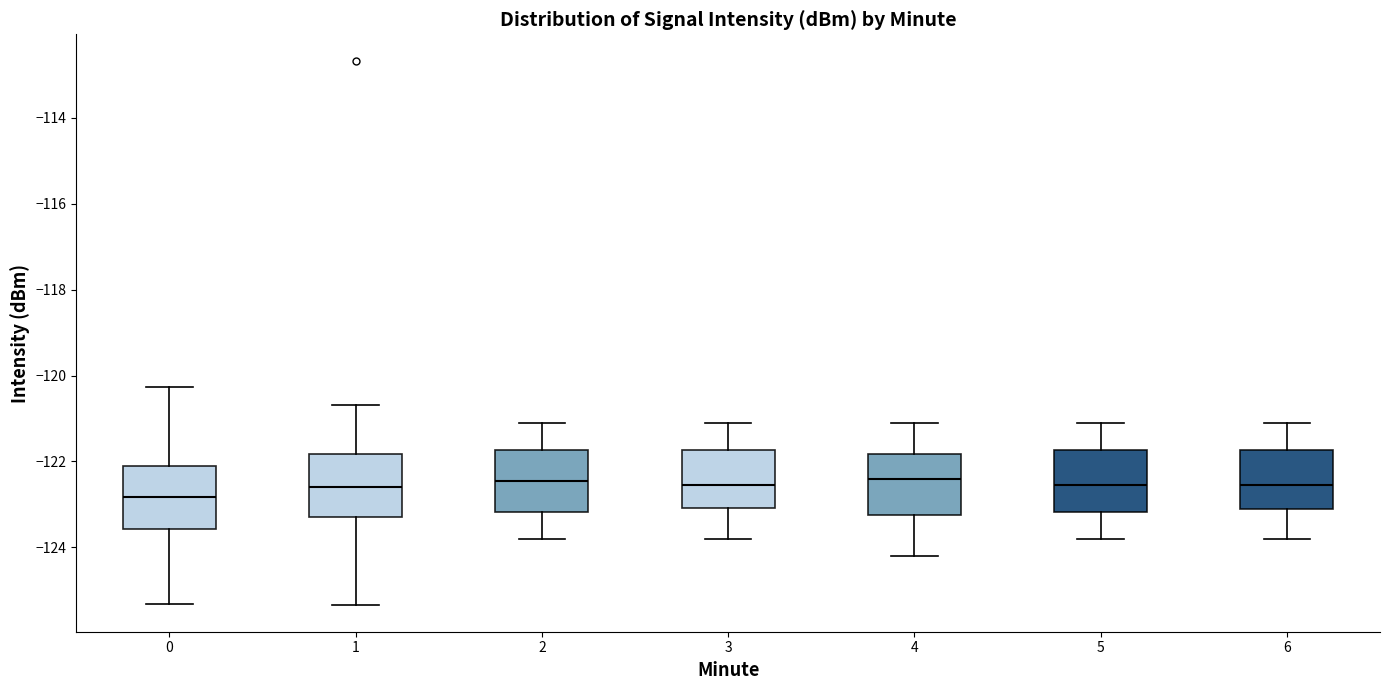

Reading left to right, read every box against the y-axis: the position of its median line, the range the box covers, and the ends of its whiskers. The values are not printed on the chart, so give them approximately, as read against the axis.

0: median -122.8, box -123.6 to -122.2, whiskers -125.4 to -120.2
1: median -122.6, box -123.2 to -121.8, whiskers -125.4 to -120.6
2: median -122.4, box -123.2 to -121.8, whiskers -123.8 to -121.0
3: median -122.6, box -123.0 to -121.8, whiskers -123.8 to -121.0
4: median -122.4, box -123.2 to -121.8, whiskers -124.2 to -121.0
5: median -122.6, box -123.2 to -121.8, whiskers -123.8 to -121.0
6: median -122.6, box -123.0 to -121.8, whiskers -123.8 to -121.0